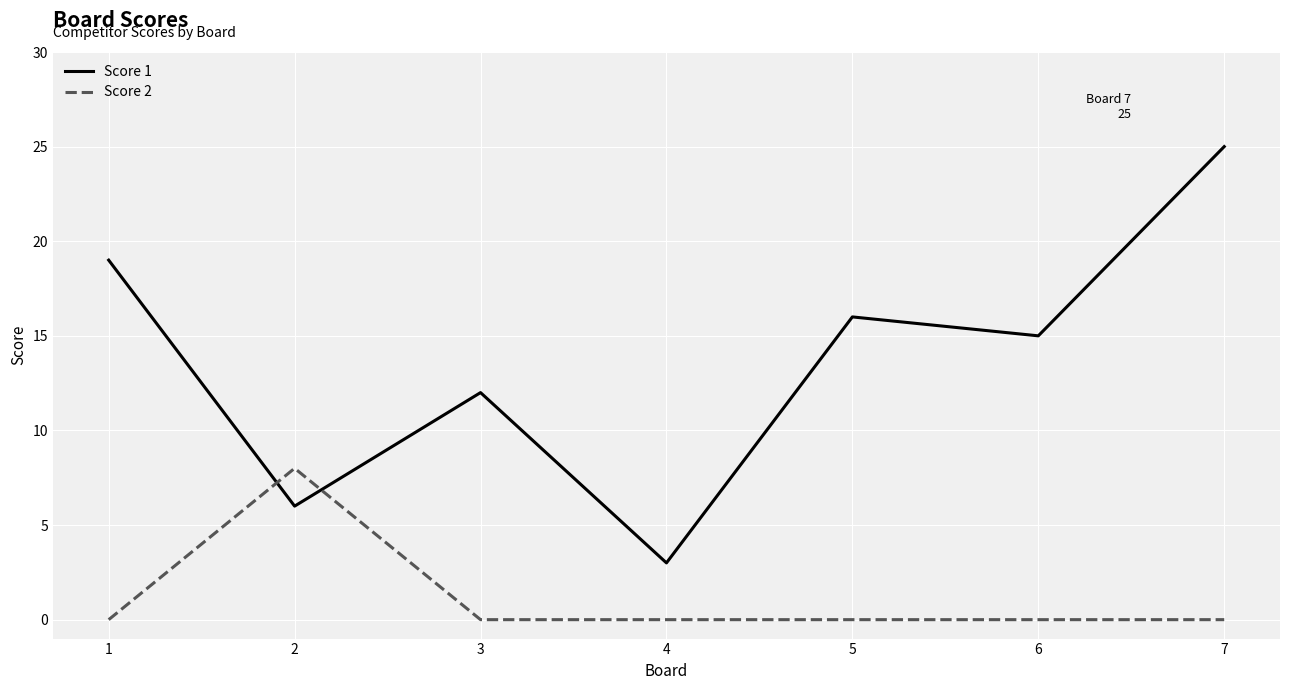

Where does the Score 1 series first go above 15?

1